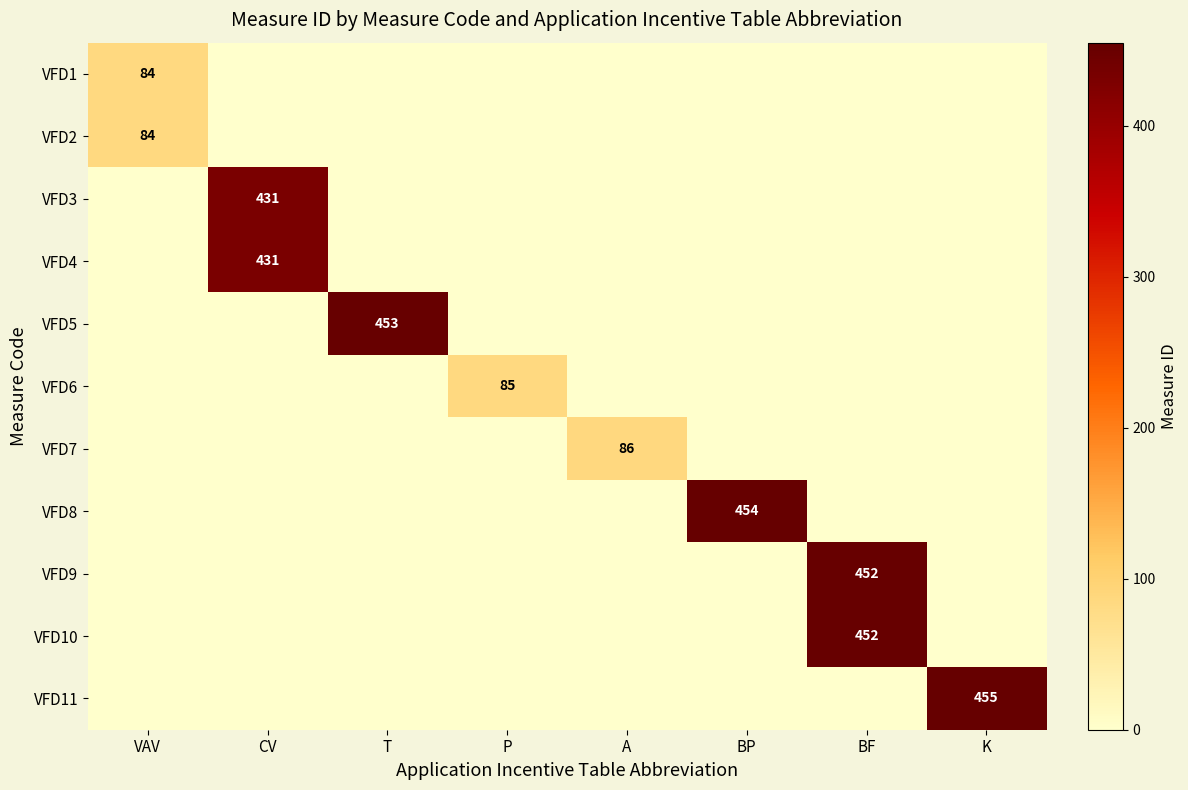

True or false: VFD1 has a value of 84 at VAV.

True